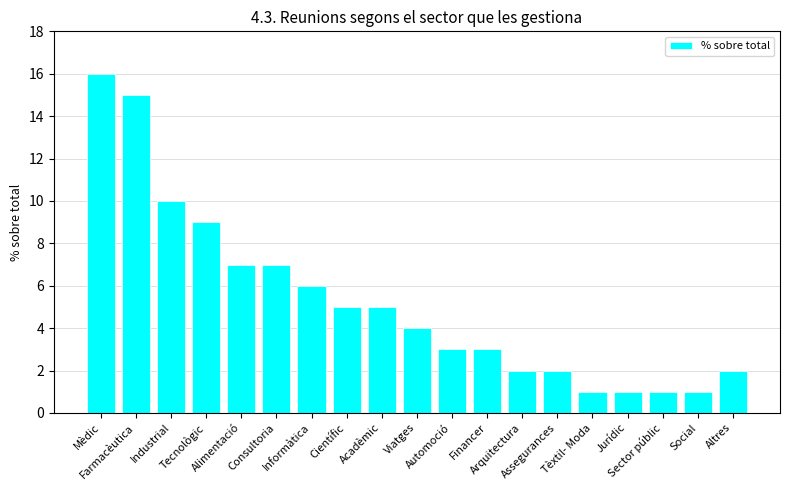

How many distinct data groups are displayed?

1